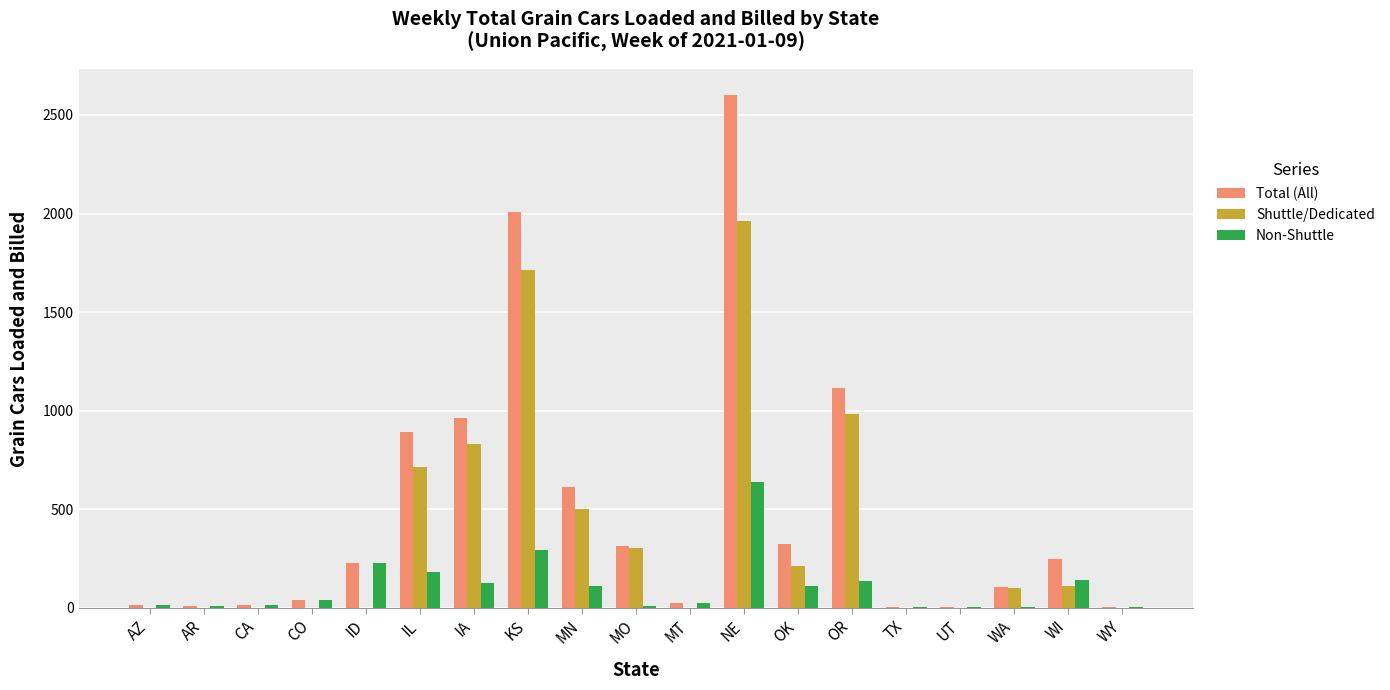

Which series has the largest range (max minus min)?

Total (All)